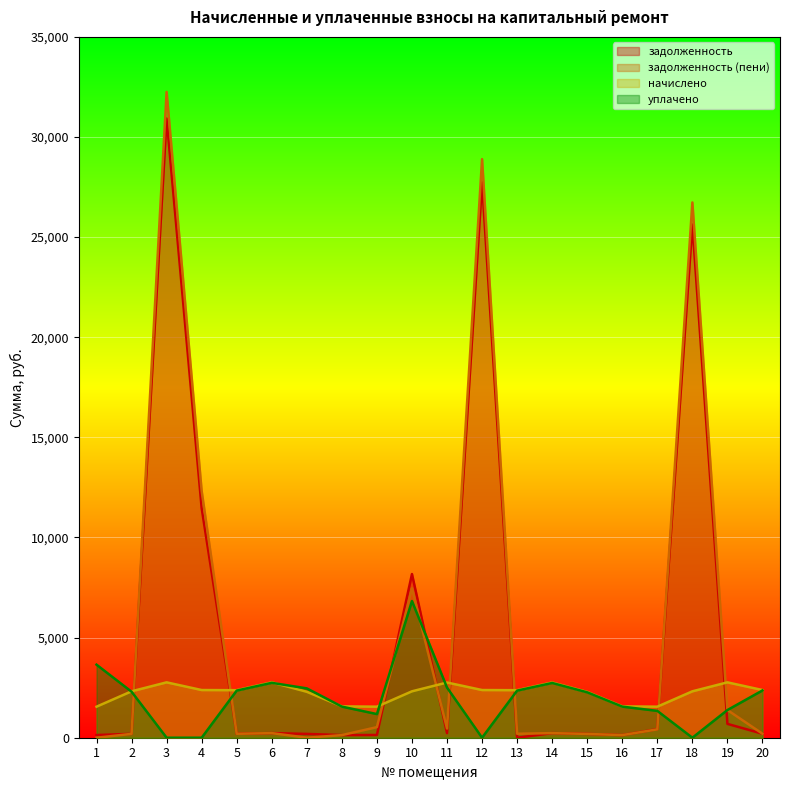

At which category is the sum across all series the highest?

3